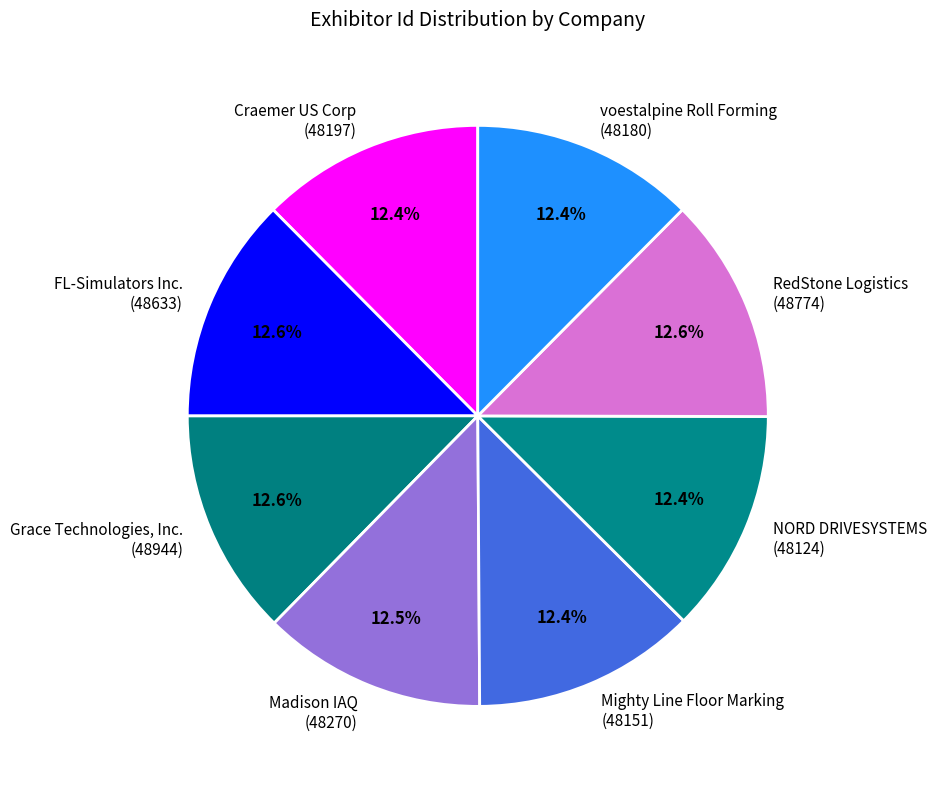

Is it true that RedStone Logistics is 13% of the pie?

True